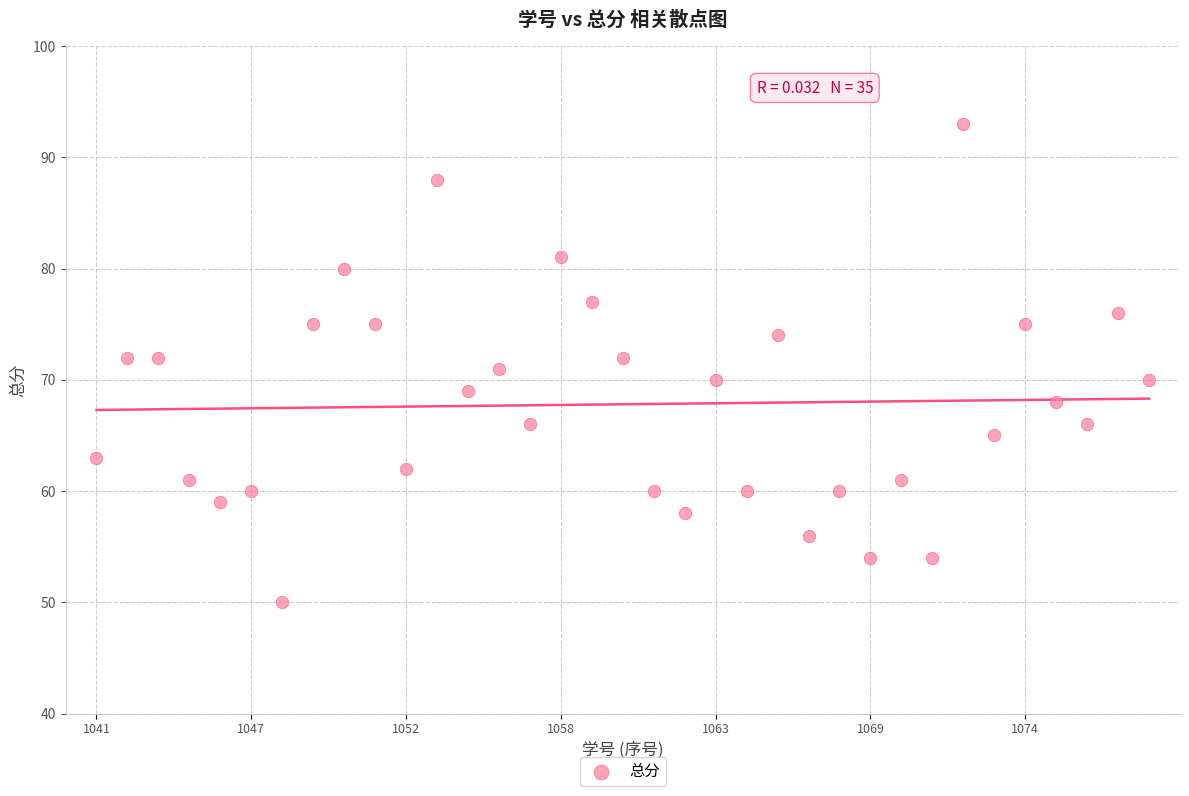

What is the range of Y values (max minus min)?

43